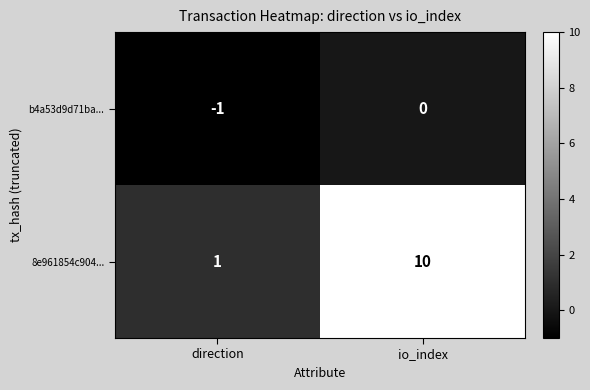

The 8e961854c904... series shows 10 at io_index. True or false?

True